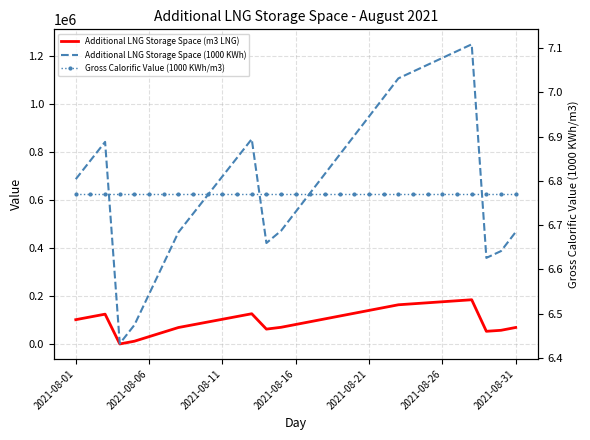

What is the greatest value displayed?

1246641.3